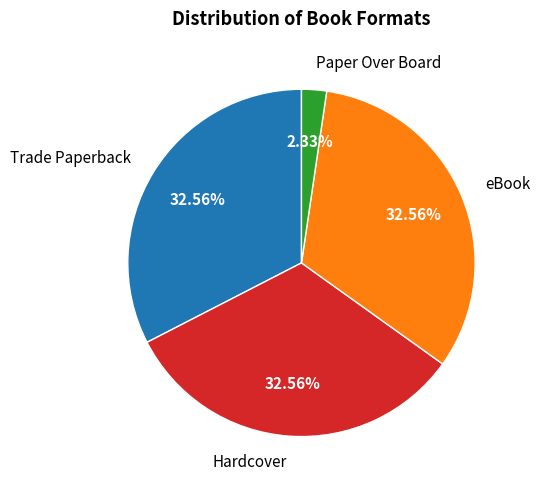

Approximately how many times larger is the value at Paper Over Board compared to eBook?

0.1